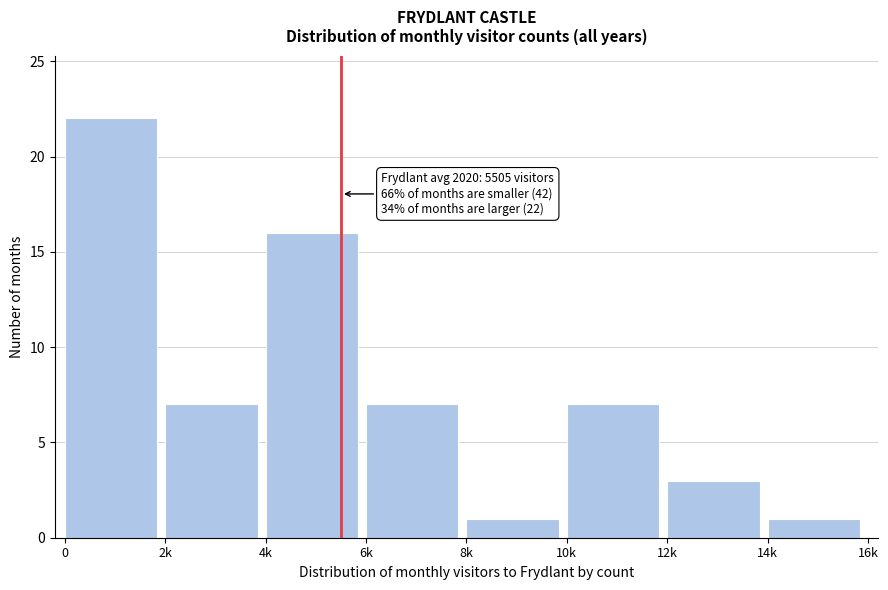

Reading left to right, what are all the values shown in this chart?

22	7	16	7	1	7	3	1